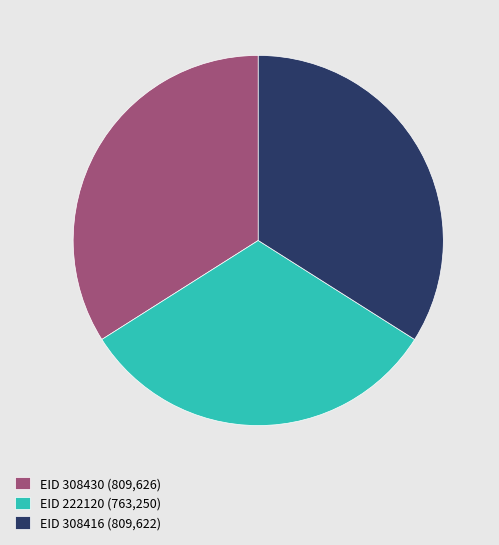

Do EID 308416 (809,622) and EID 308430 (809,626) together represent more than half of the pie?

Yes